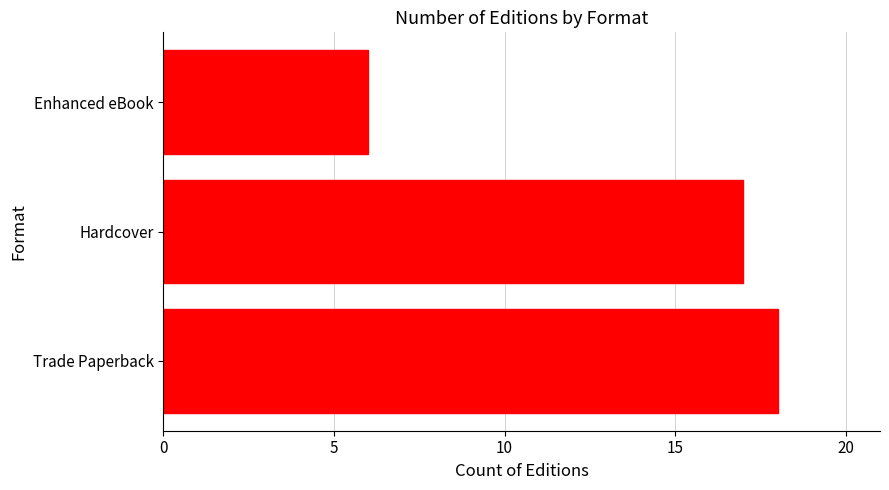

Does the chart contain any negative values?

No